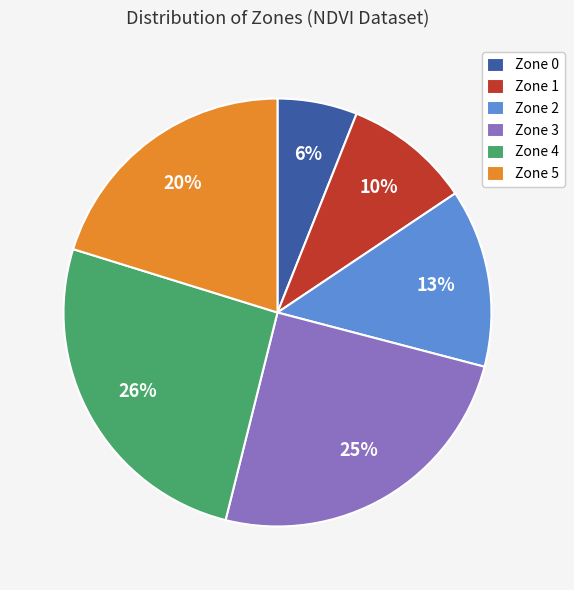

To the nearest percent, what percentage of the pie is Zone 1?

10%